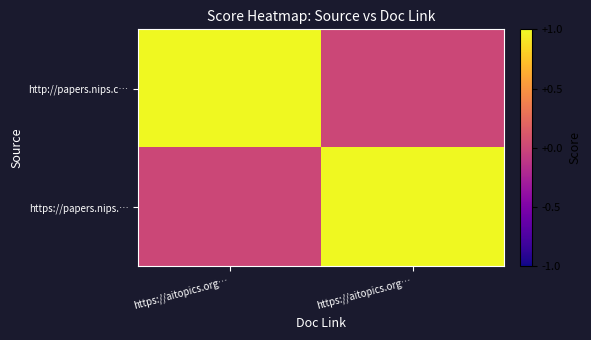

What is the total value across all series at https://aitopics.org…?

1